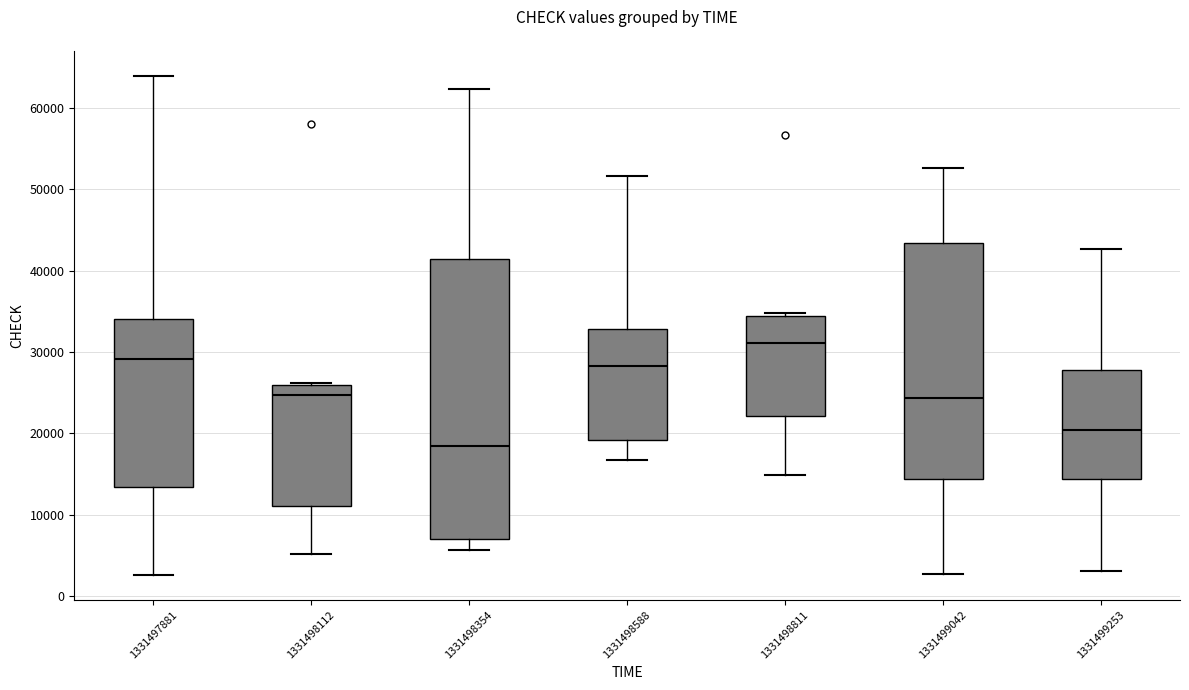

Which box's median line is the highest?

1331498811